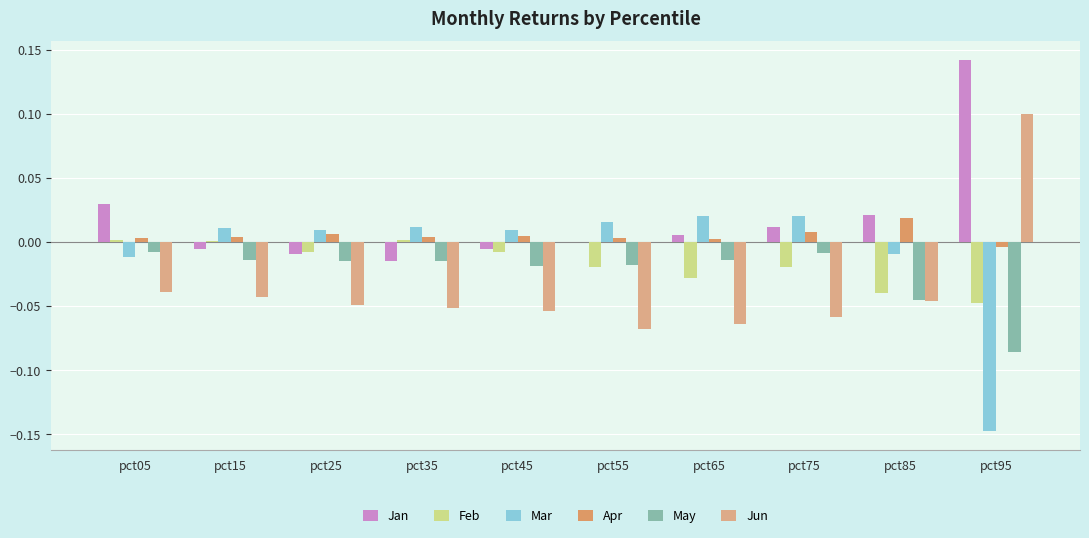

Is the value of Mar at pct65 greater than the value of Jun at pct25?

Yes